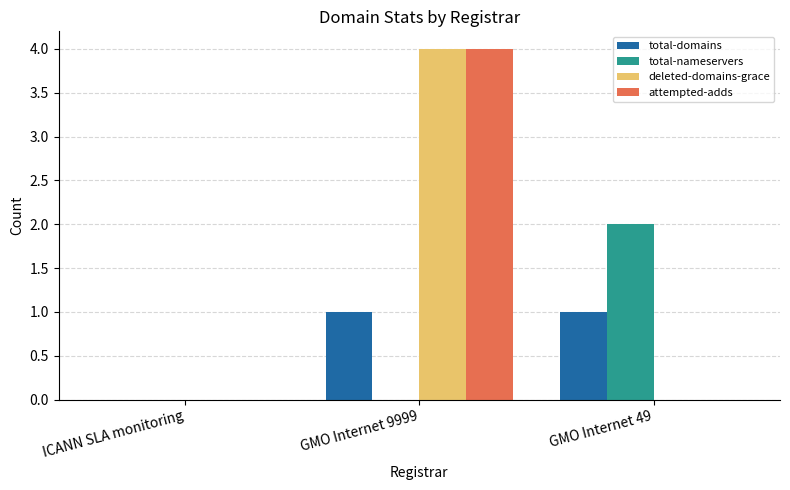

The total-nameservers series shows -1 at GMO Internet 9999. True or false?

False